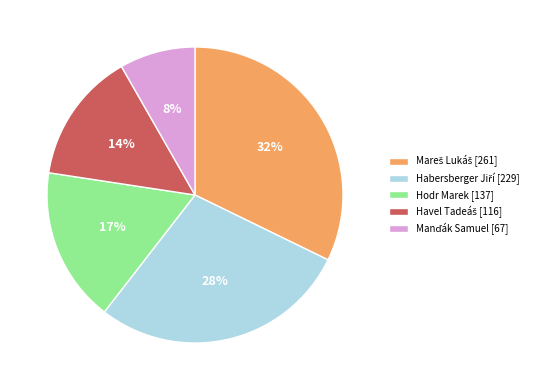

Does Hodr Marek represent more than half of the total?

No